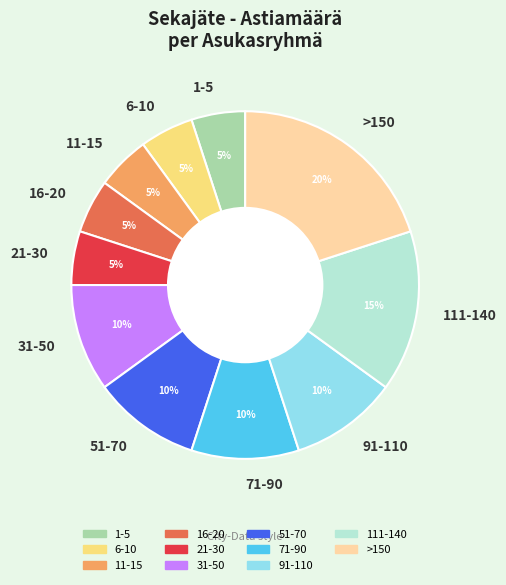

Is the sum of 31-50 and 111-140 greater than half?

No